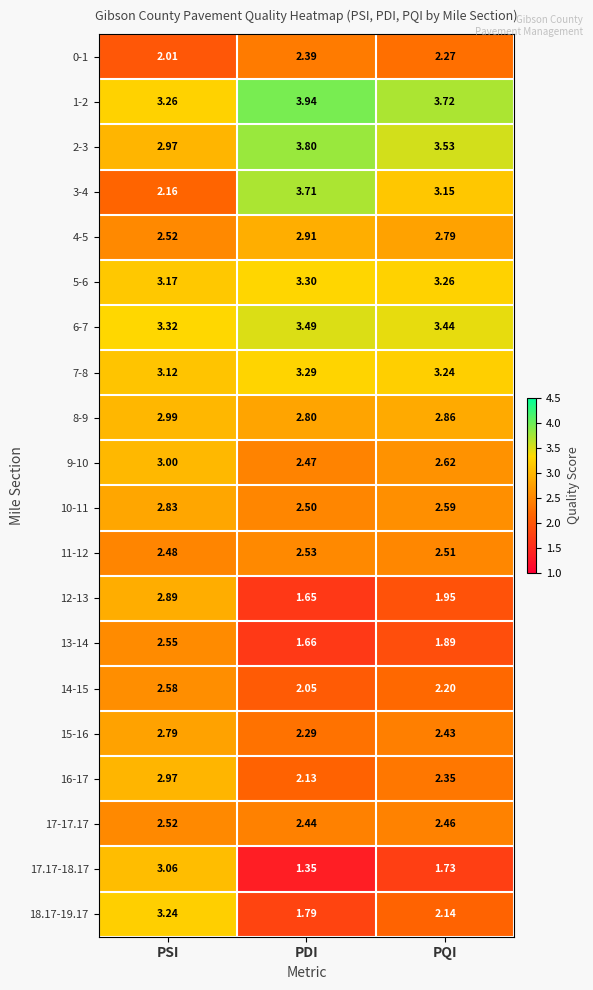

Which series changed the most between PSI and PQI?

17.17-18.17